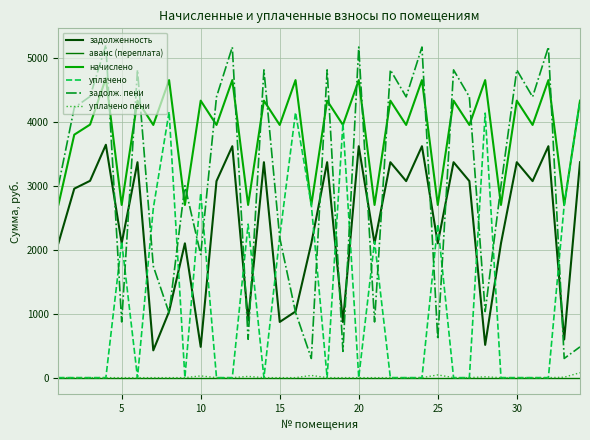

True or false: аванс (переплата) and задолж. пени intersect in this chart.

False